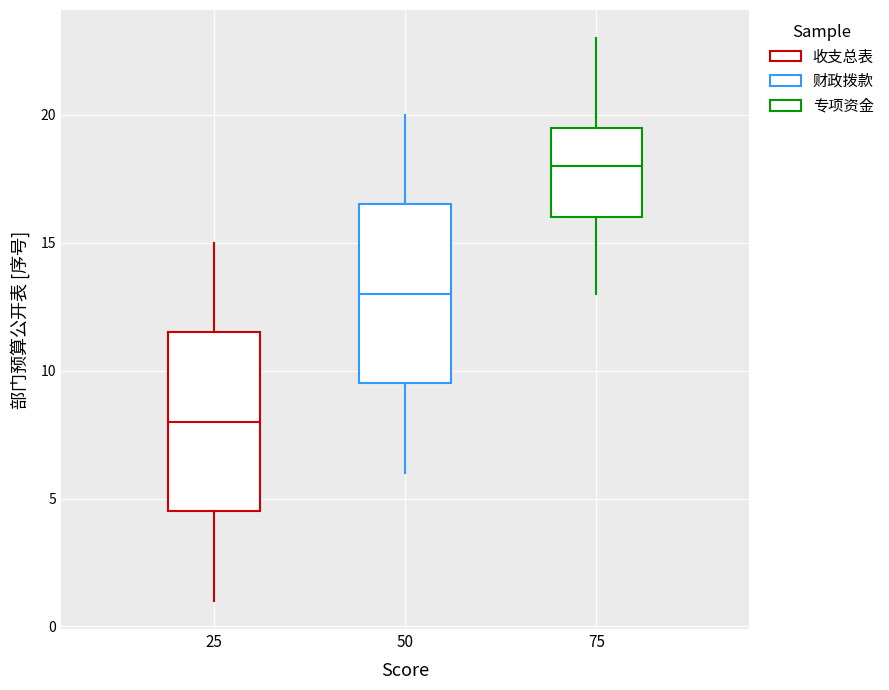

Where does the median line of the box at x = 75 sit on the y-axis? The values are not printed on the chart, so give them approximately, as read against the axis.

18.0